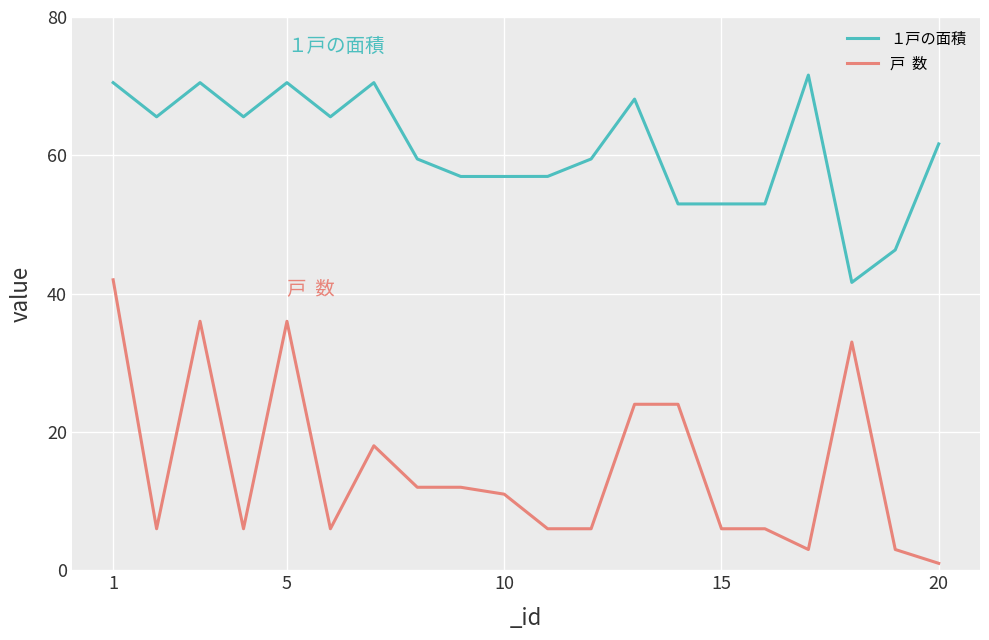

What is the maximum value shown in the chart?

71.6